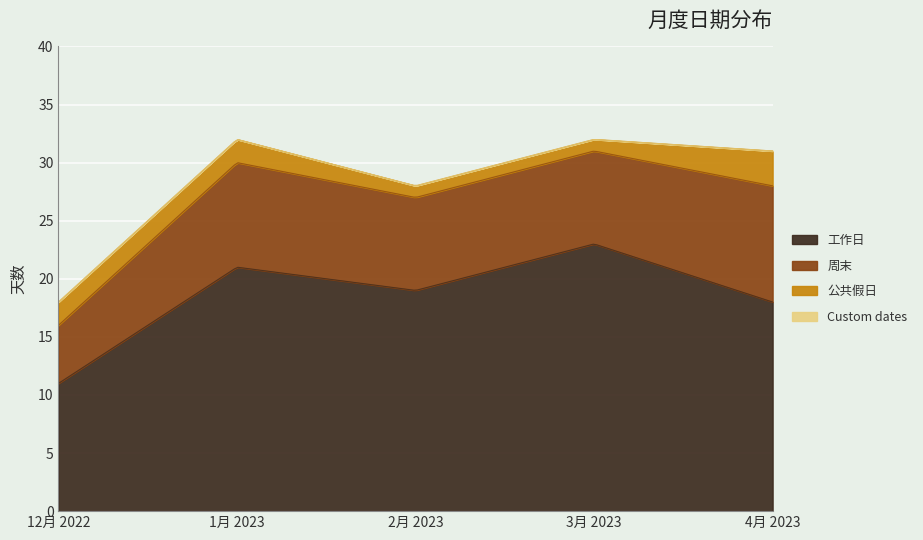

True or false: Custom dates has a value of 0 at 12月 2022.

True